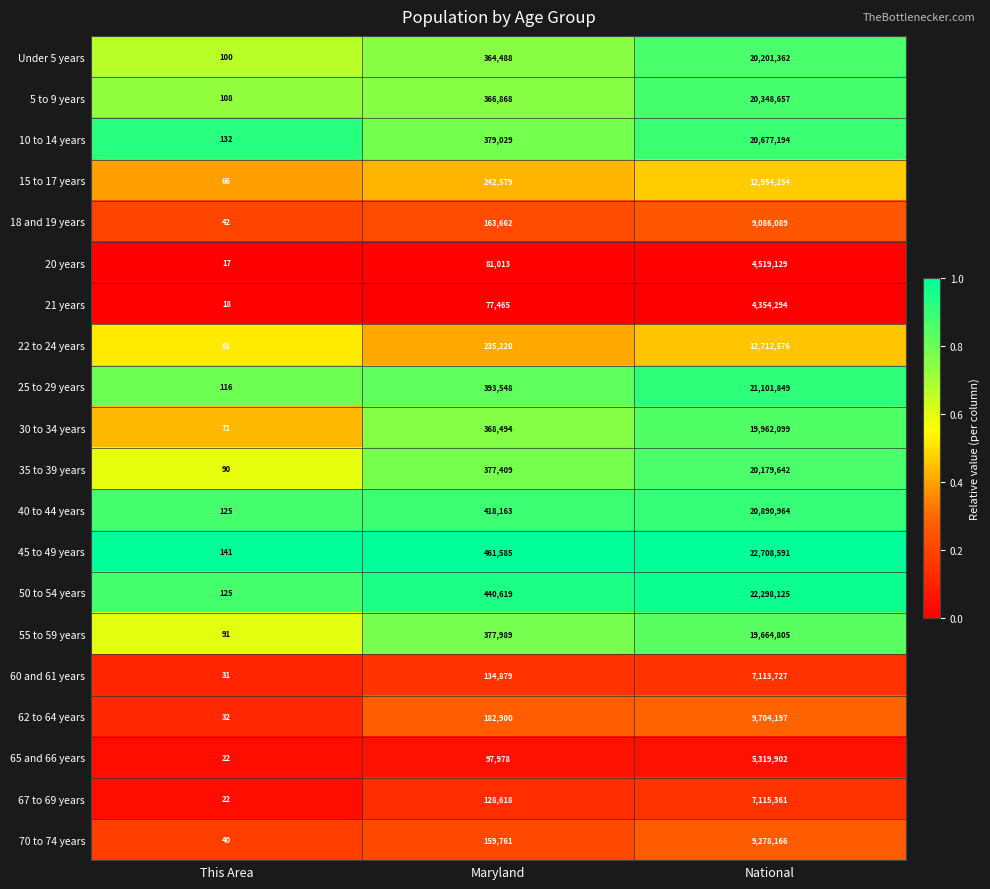

The 35 to 39 years series shows 90 at This Area. True or false?

True